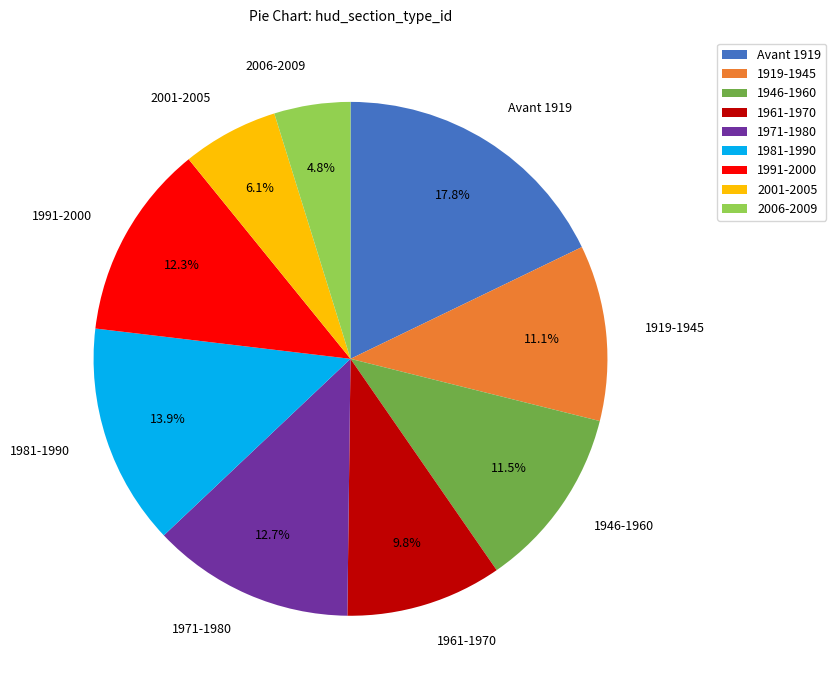

Is 1961-1970 the majority of the pie?

No